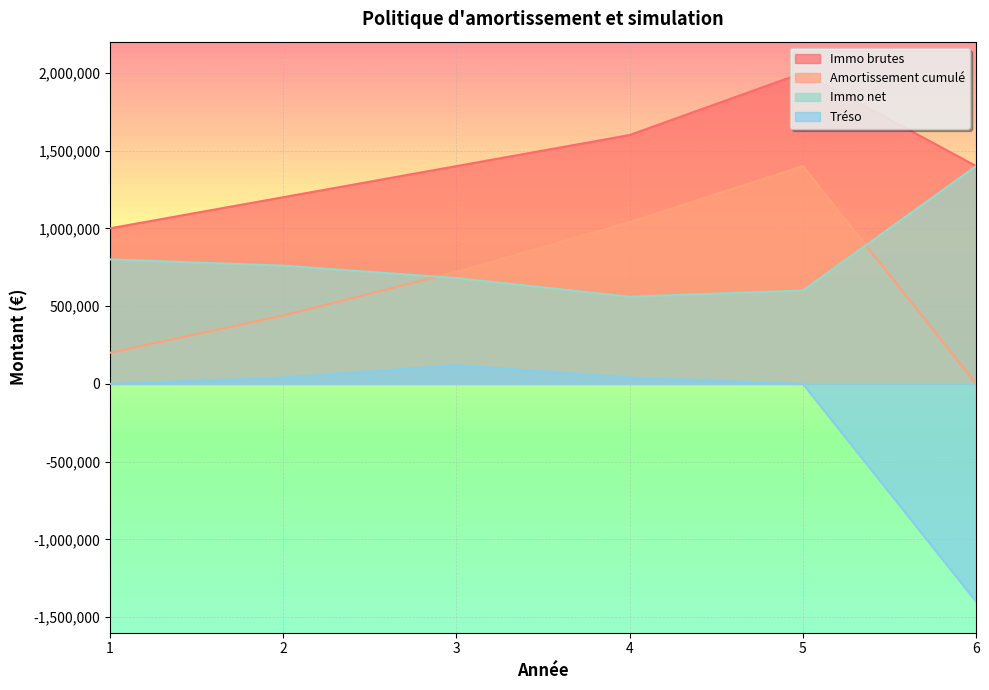

Which series changed the most between 4 and 5?

Immo brutes